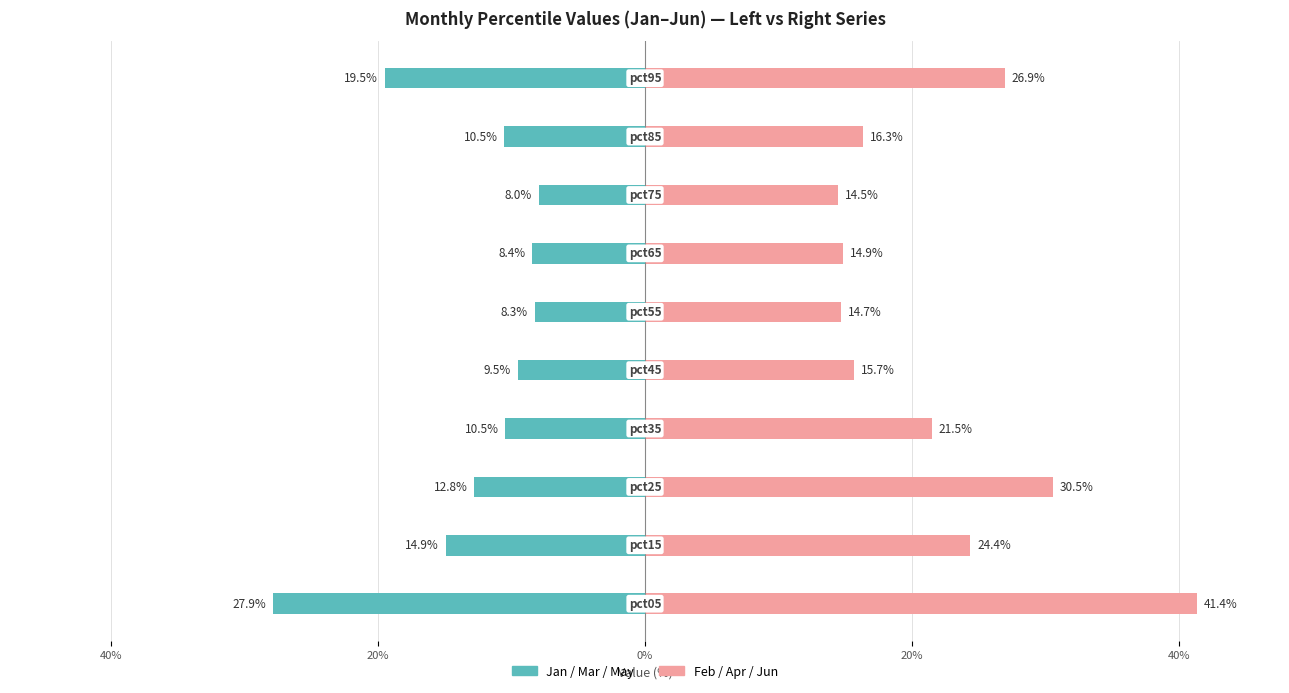

List the series in order of their peak value, lowest first.

Jan/Mar/May (left), Feb/Apr/Jun (right)